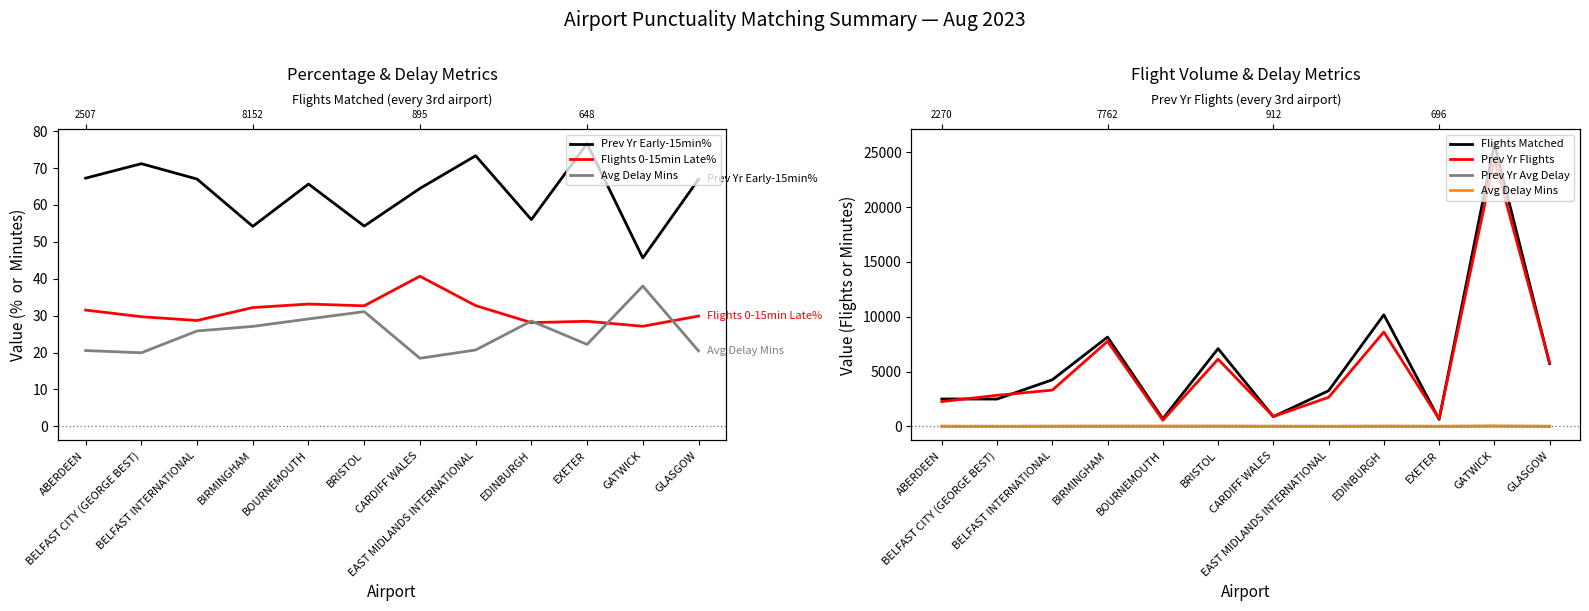

Reading left to right, list all the values displayed in this chart.

Prev Yr Early-15min%: 67.3	71.2	67.0	54.2	65.7	54.3	64.5	73.3	56.0	76.6	45.6	66.9
Flights 0-15min Late%: 31.5	29.7	28.7	32.2	33.1	32.7	40.7	32.7	28.1	28.5	27.1	29.9
Avg Delay Mins: 20.5	19.9	25.8	27.1	29.1	31.1	18.4	20.7	28.5	22.2	38.0	20.5
Flights Matched: 2507.0	2499.0	4256.0	8152.0	704.0	7095.0	895.0	3259.0	10181.0	648.0	25789.0	5729.0
Prev Yr Flights: 2270.0	2842.0	3313.0	7762.0	568.0	6135.0	912.0	2656.0	8613.0	696.0	24392.0	5795.0
Prev Yr Avg Delay: 21.1	15.5	19.6	26.1	24.7	26.0	21.7	15.1	24.0	13.3	35.1	16.9